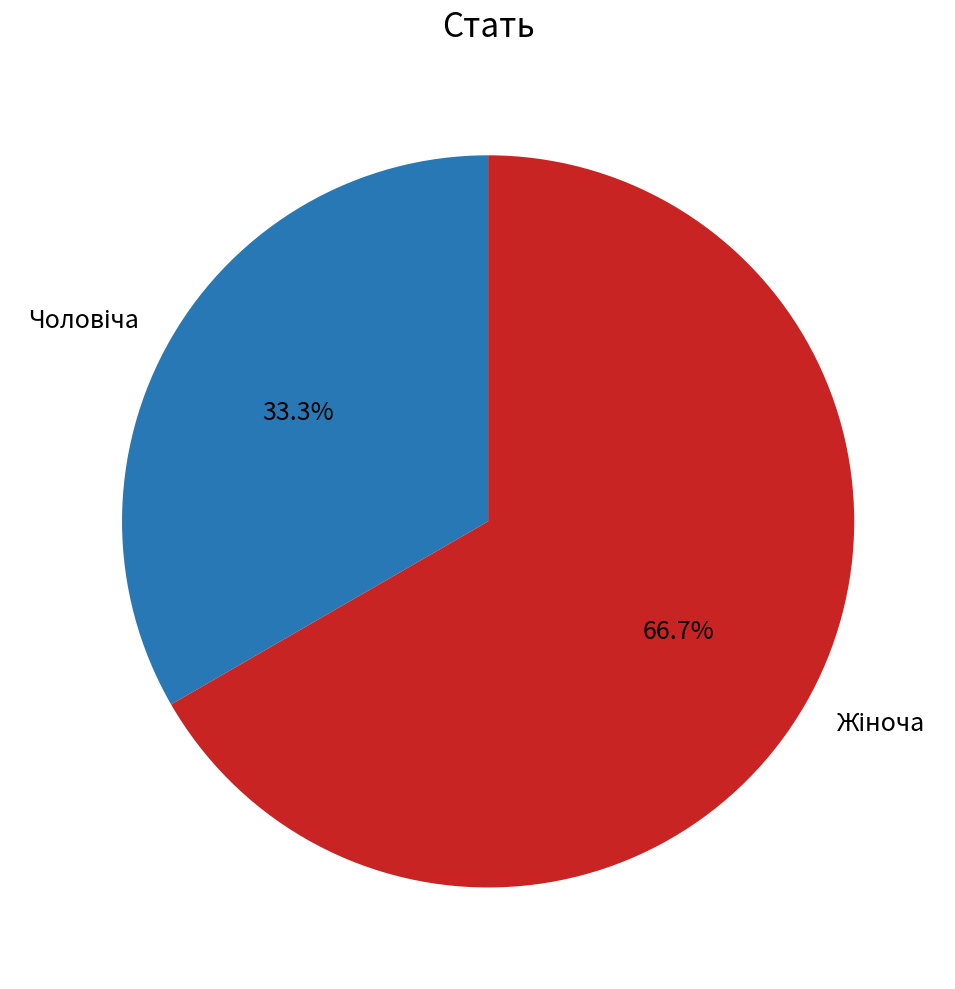

Is there a majority slice in this chart?

Yes